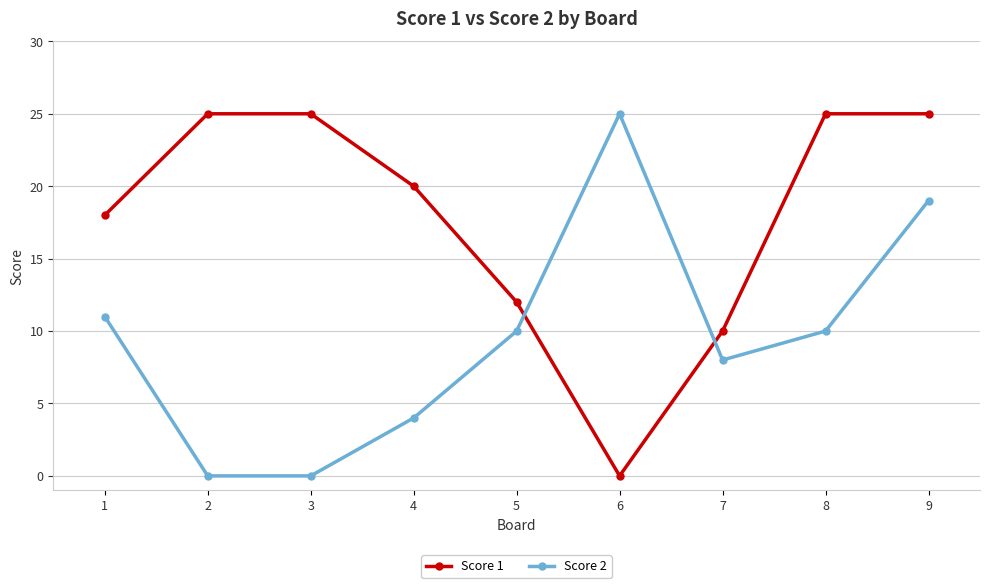

List the series in order of their overall mean, lowest first.

Score 2, Score 1